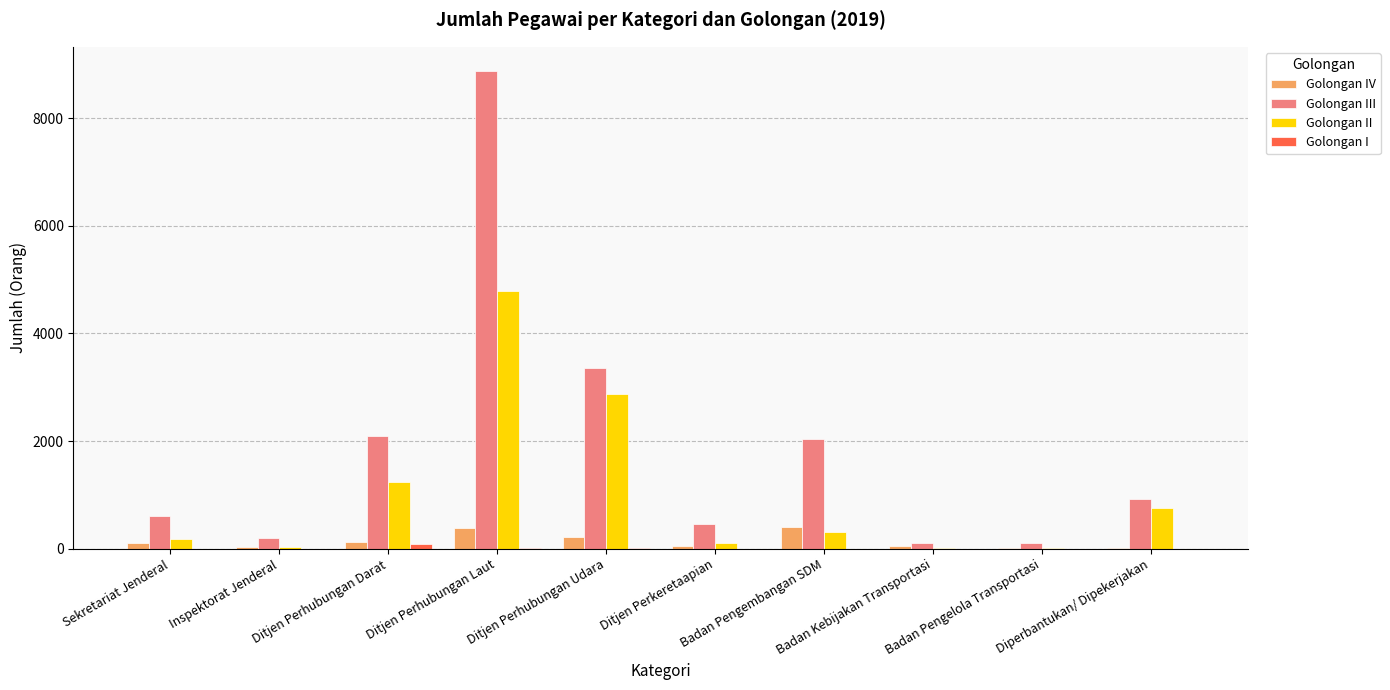

Which series has the largest total across all categories?

Golongan III